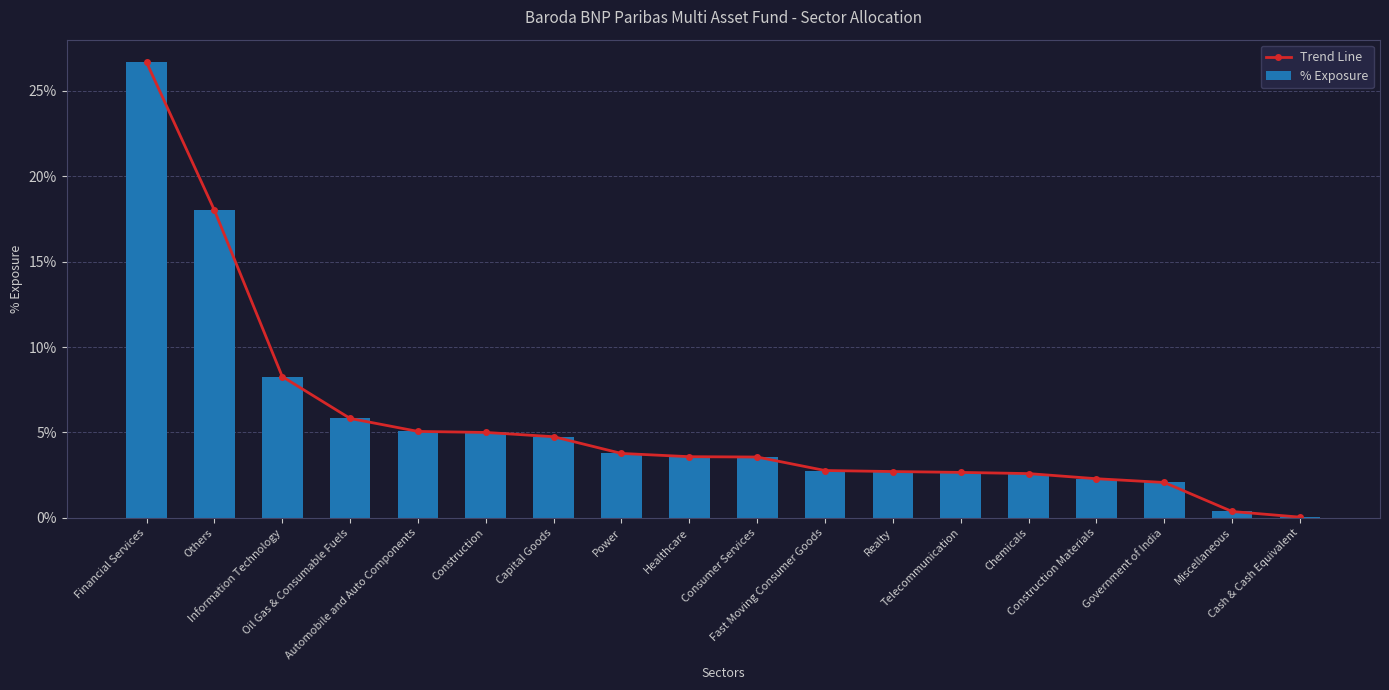

What is the average value of the % Exposure series?

0.1